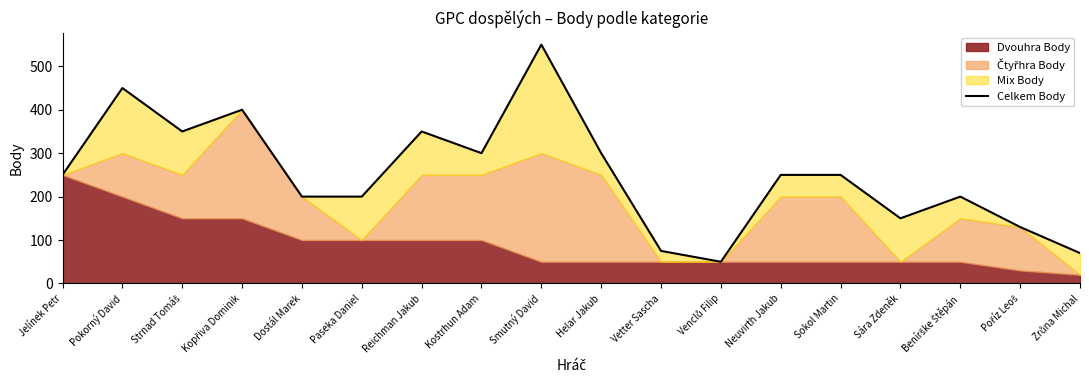

What is the change in value from Reichman Jakub to Kostrhun Adam?

-50